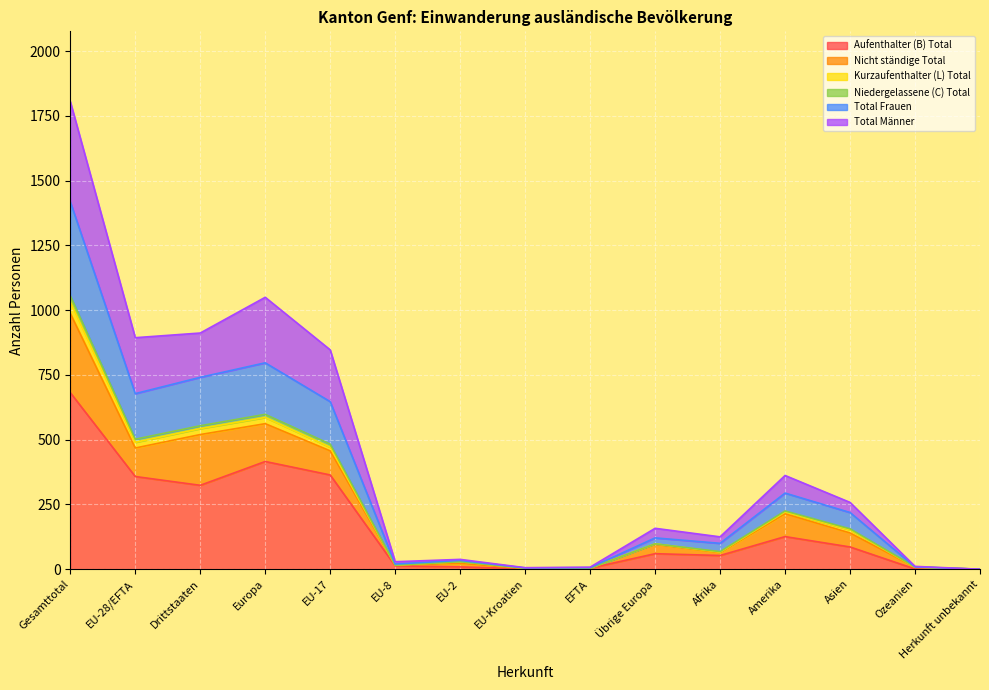

Which category has the highest value in the Aufenthalter (B) Total series?

Gesamttotal